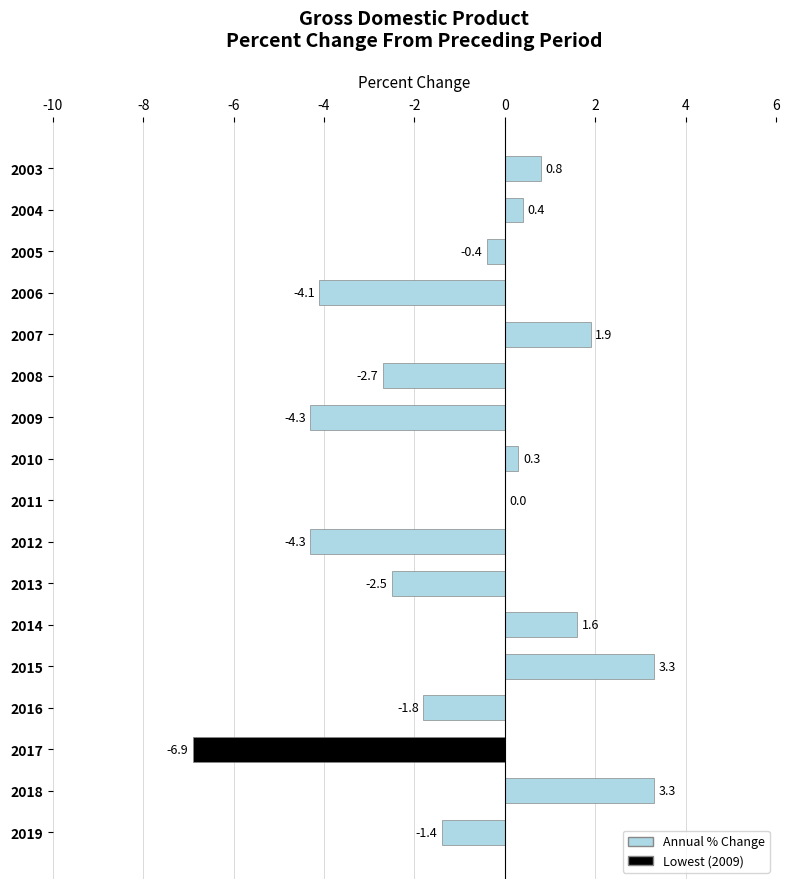

What is the average value?

-1.0